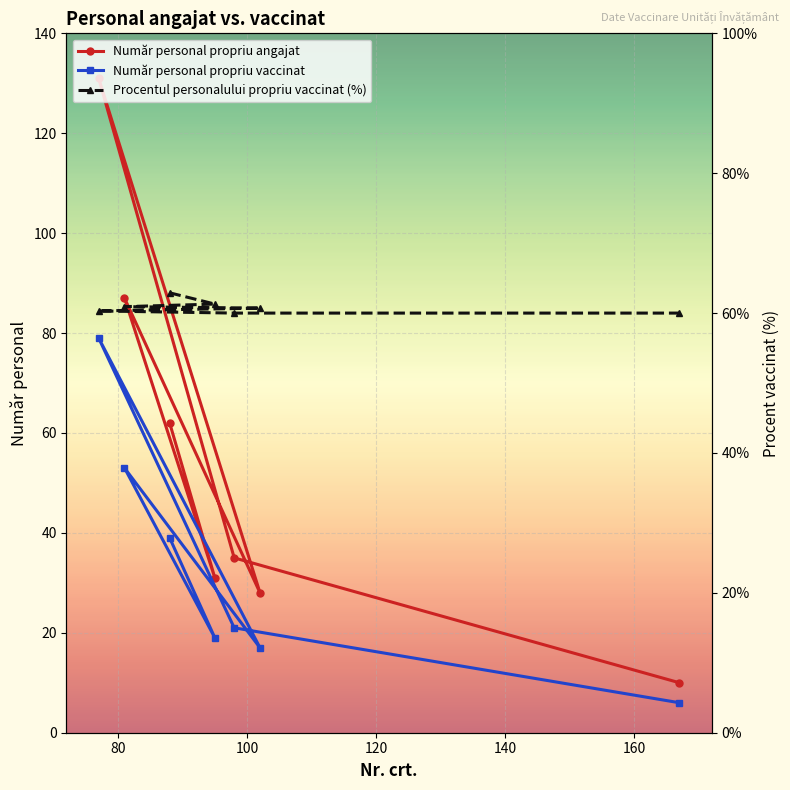

Rank the series by their maximum value, from highest to lowest.

Număr personal propriu angajat, Număr personal propriu vaccinat, Procentul personalului propriu vaccinat